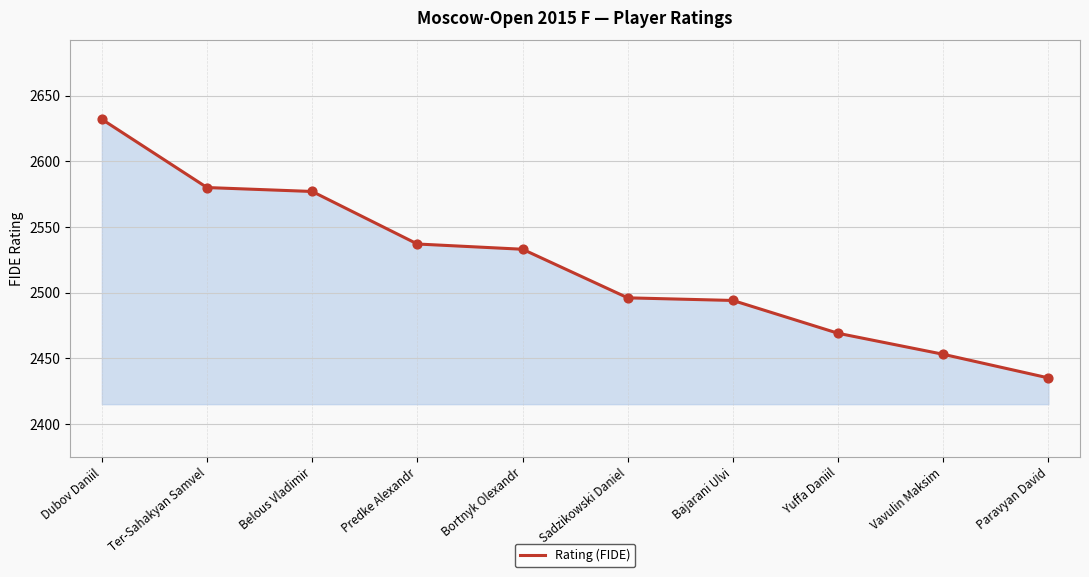

Approximately how many times larger is the value at Predke Alexandr compared to Belous Vladimir?

1.0